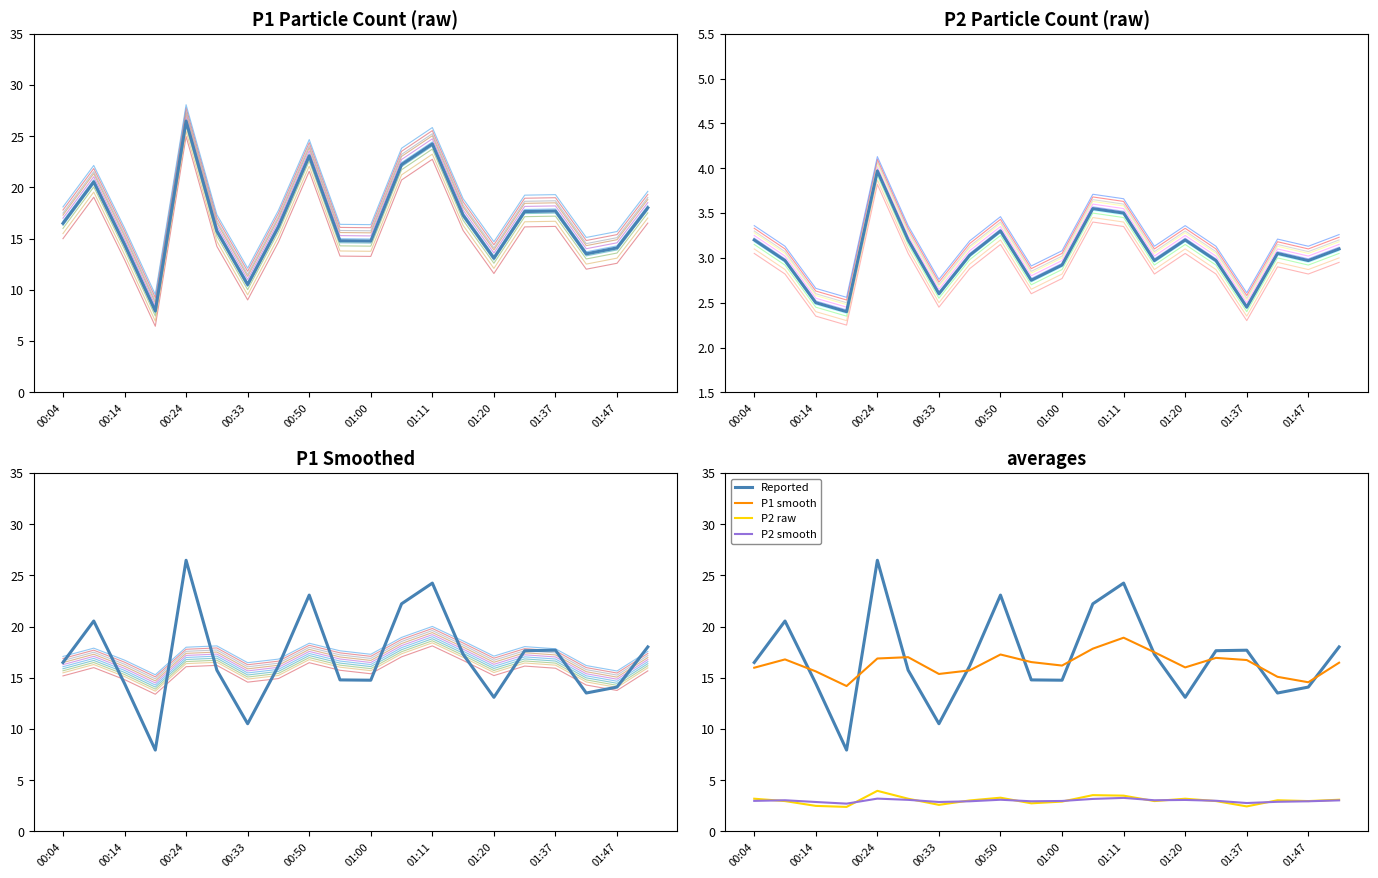

True or false: P1 and P2 cross at least once.

False